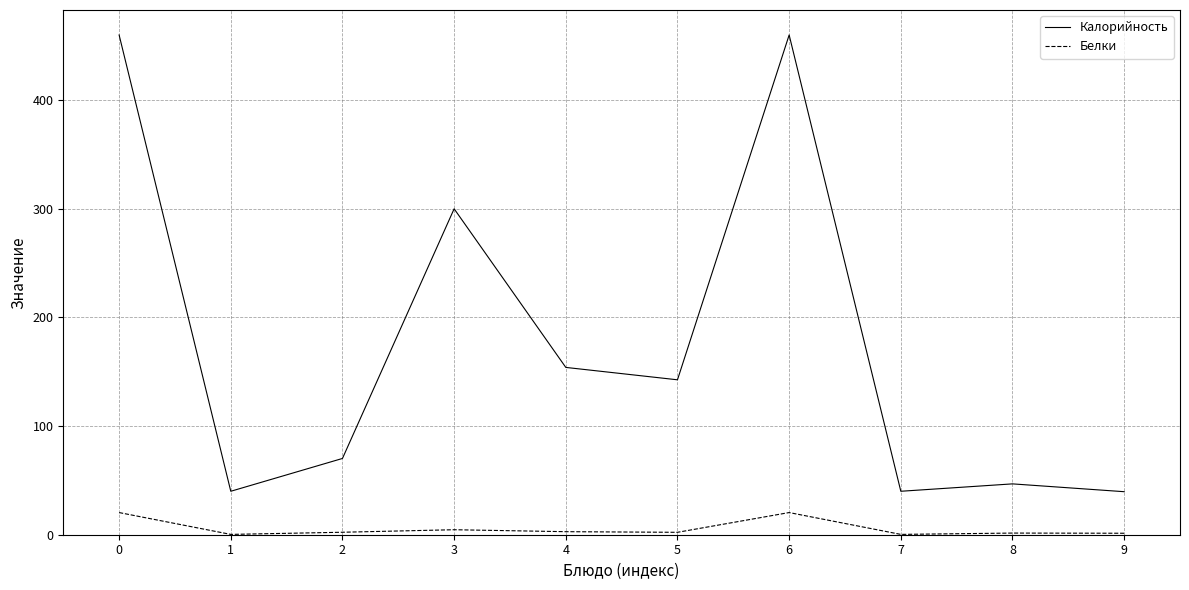

At 1, list the series in order from smallest to largest.

Белки, Калорийность